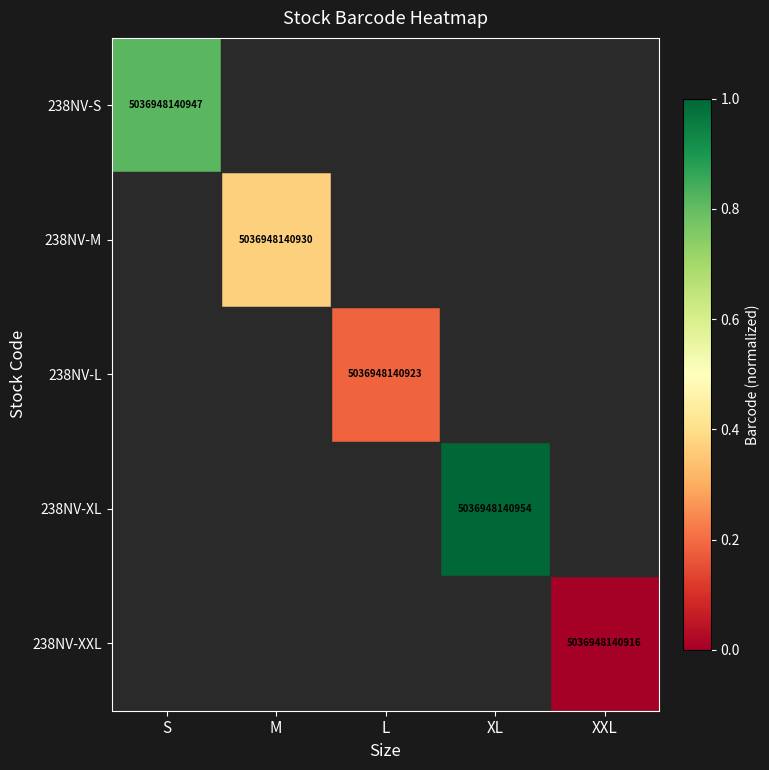

Is it true that 238NV-M equals 5036948140930 at M?

True